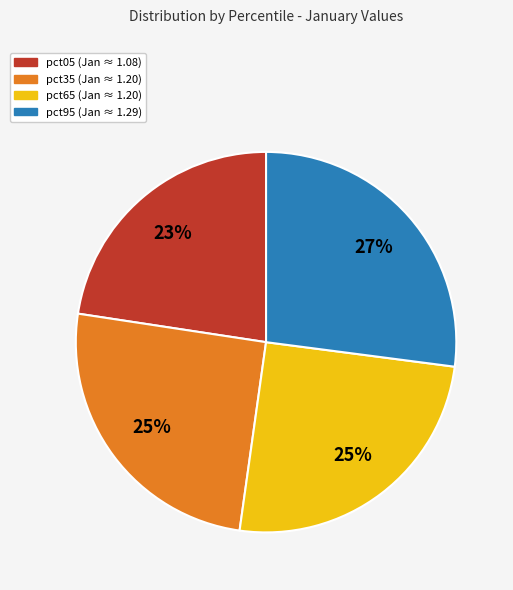

How many slices are in this pie chart?

4